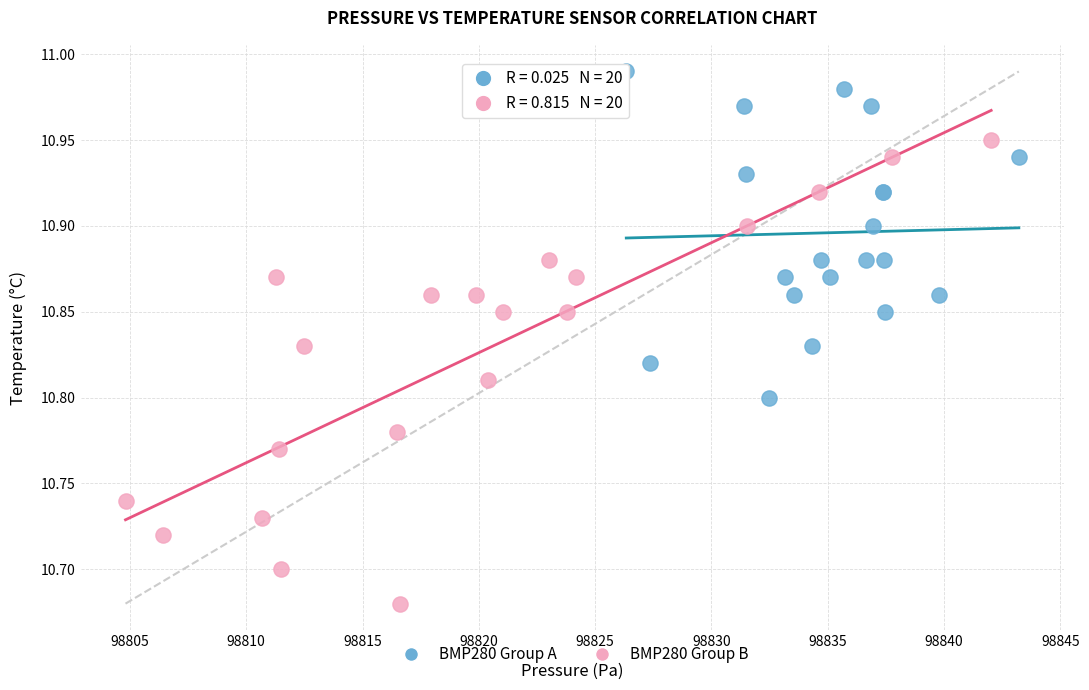

What are all the series names shown in the legend?

BMP280 Group A, BMP280 Group B